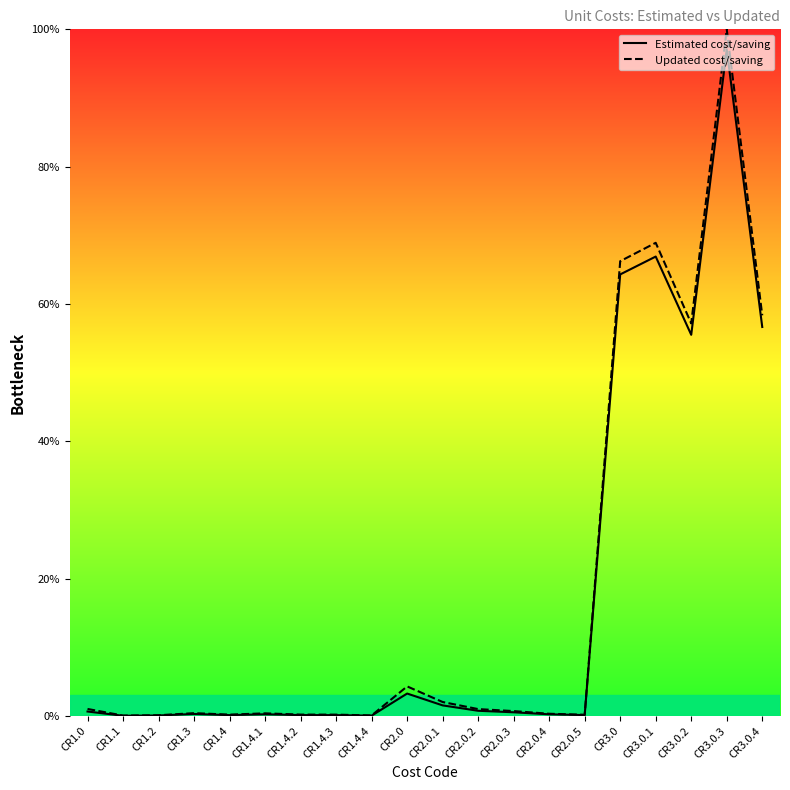

What is the sum of the Updated cost/saving values at CR2.0.3 and CR2.0.5?

0.9